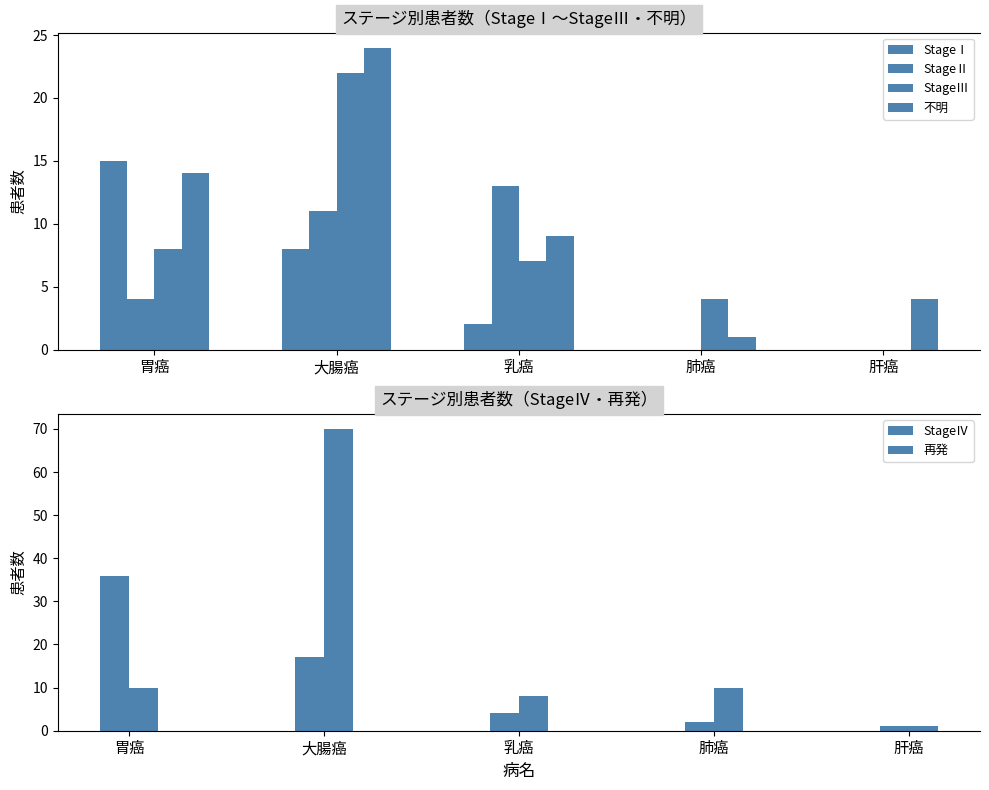

Reading right to left, what are all the values shown in this chart?

StageⅠ: 肝癌=0	肺癌=0	乳癌=2	大腸癌=8	胃癌=15
StageⅡ: 肝癌=0	肺癌=0	乳癌=13	大腸癌=11	胃癌=4
StageⅢ: 肝癌=0	肺癌=4	乳癌=7	大腸癌=22	胃癌=8
不明: 肝癌=4	肺癌=1	乳癌=9	大腸癌=24	胃癌=14
StageⅣ: 肝癌=1	肺癌=2	乳癌=4	大腸癌=17	胃癌=36
再発: 肝癌=1	肺癌=10	乳癌=8	大腸癌=70	胃癌=10